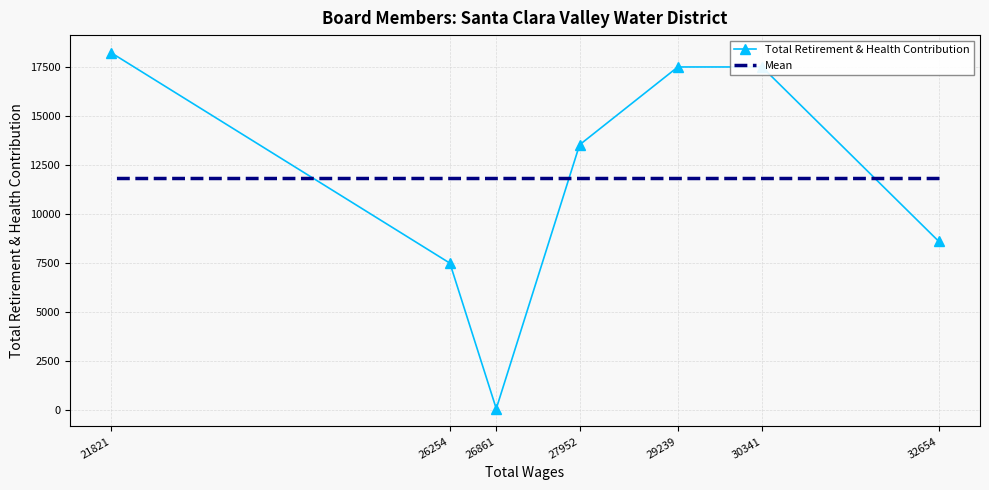

List the series in order of their peak value, lowest first.

Mean, Total Retirement & Health Contribution